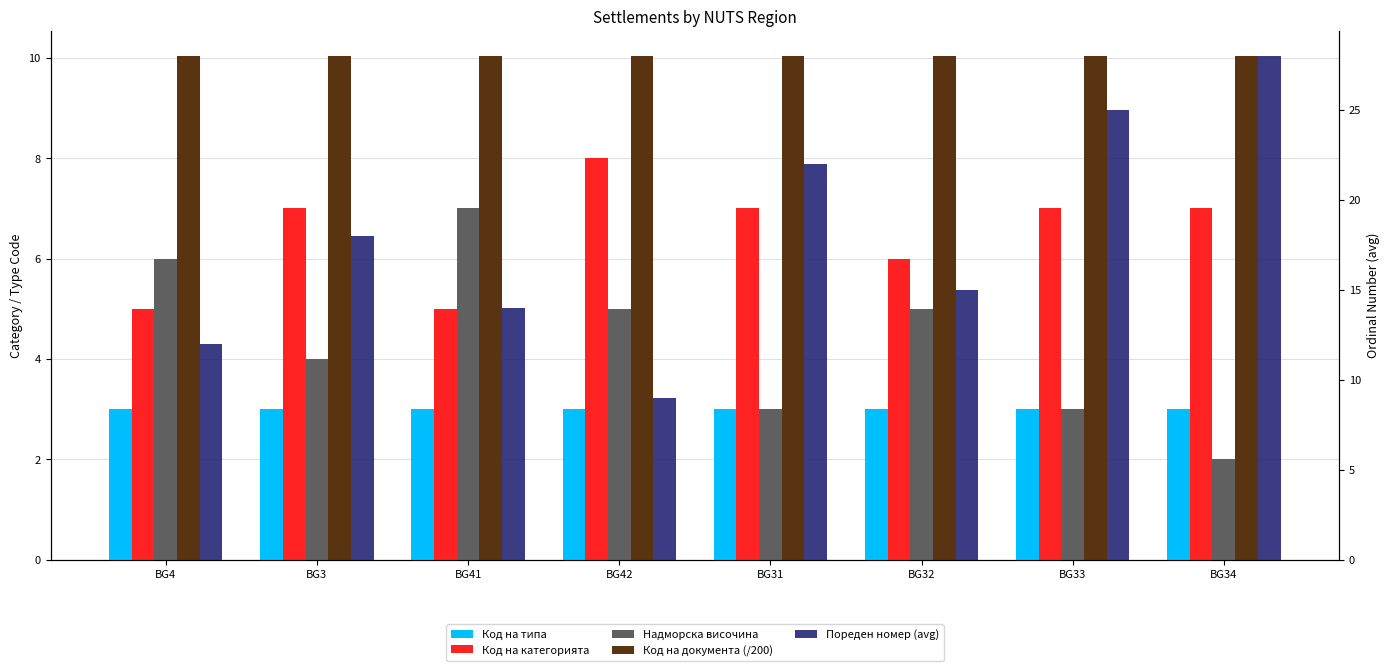

Is the value of Код на документа (/200) at BG41 greater than the value of Код на типа at BG32?

Yes